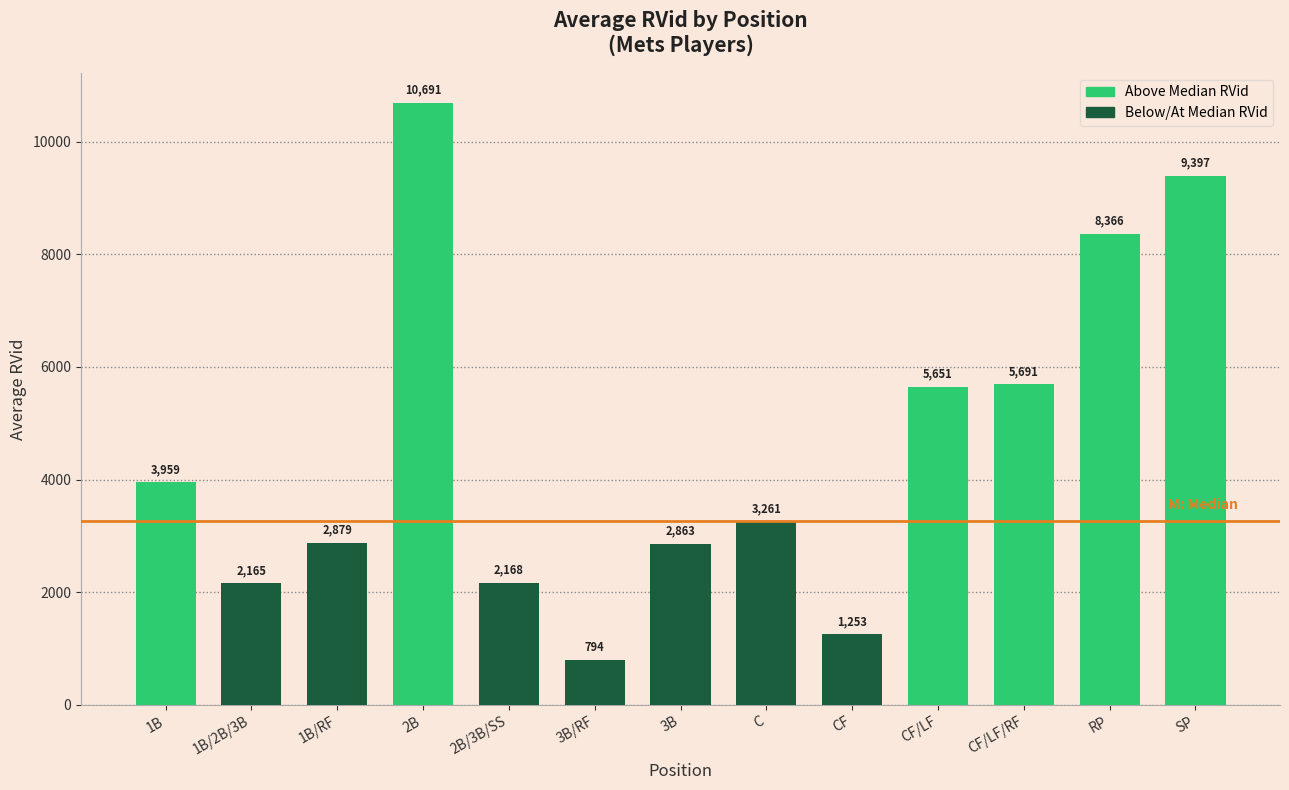

What is the sum of the values at RP and CF/LF/RF?

14057